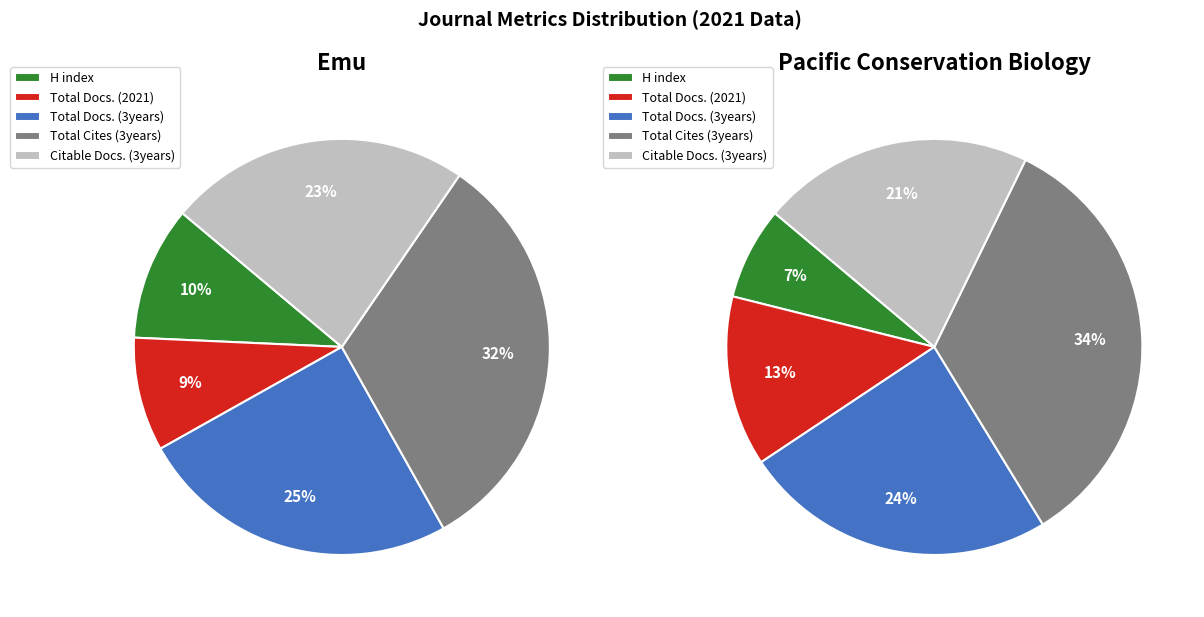

Which category has the biggest portion of the pie?

Total Cites (3years)